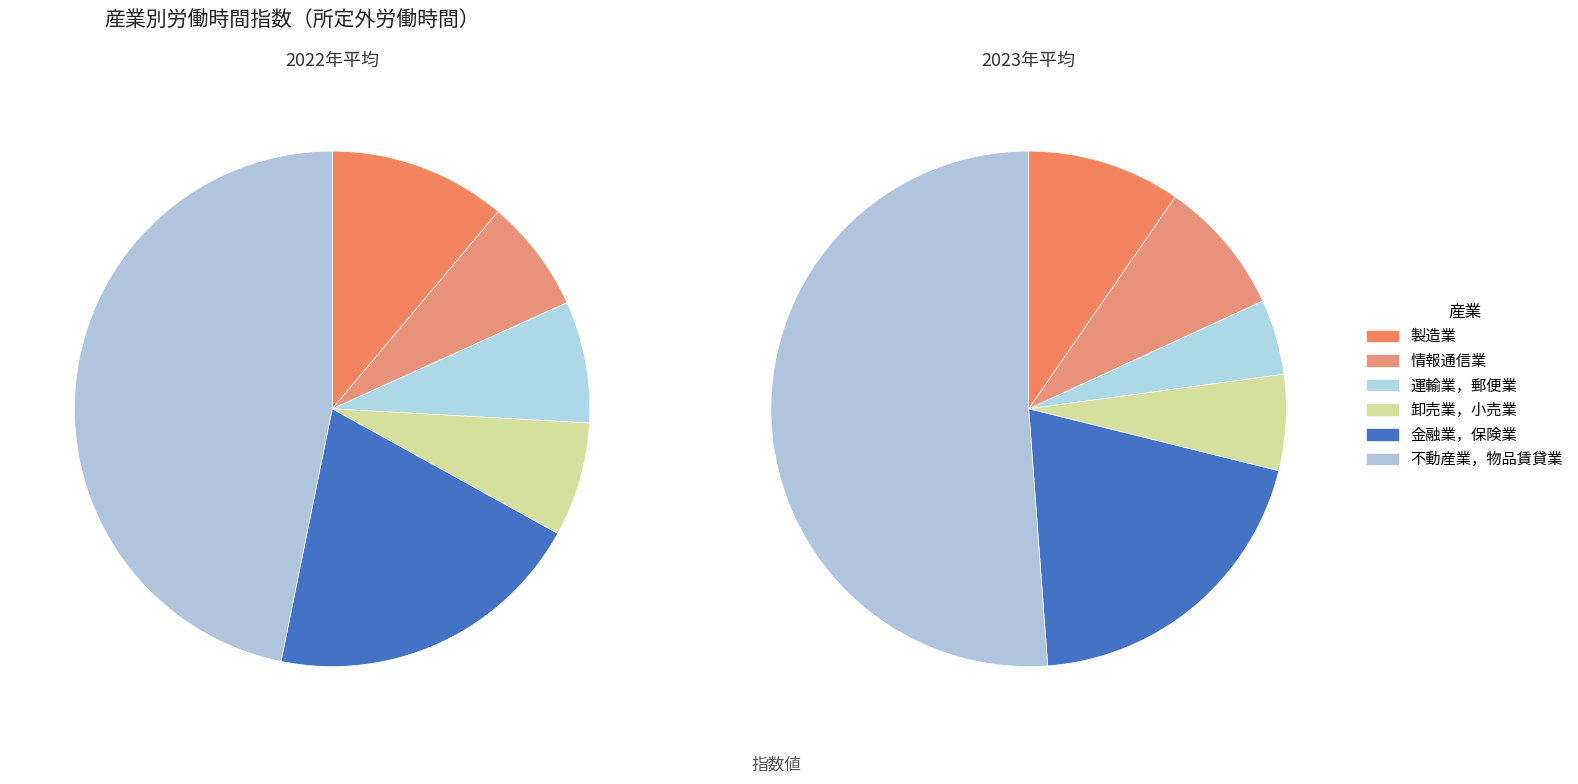

Is it true that 卸売業，小売業 is 6% of the pie?

True